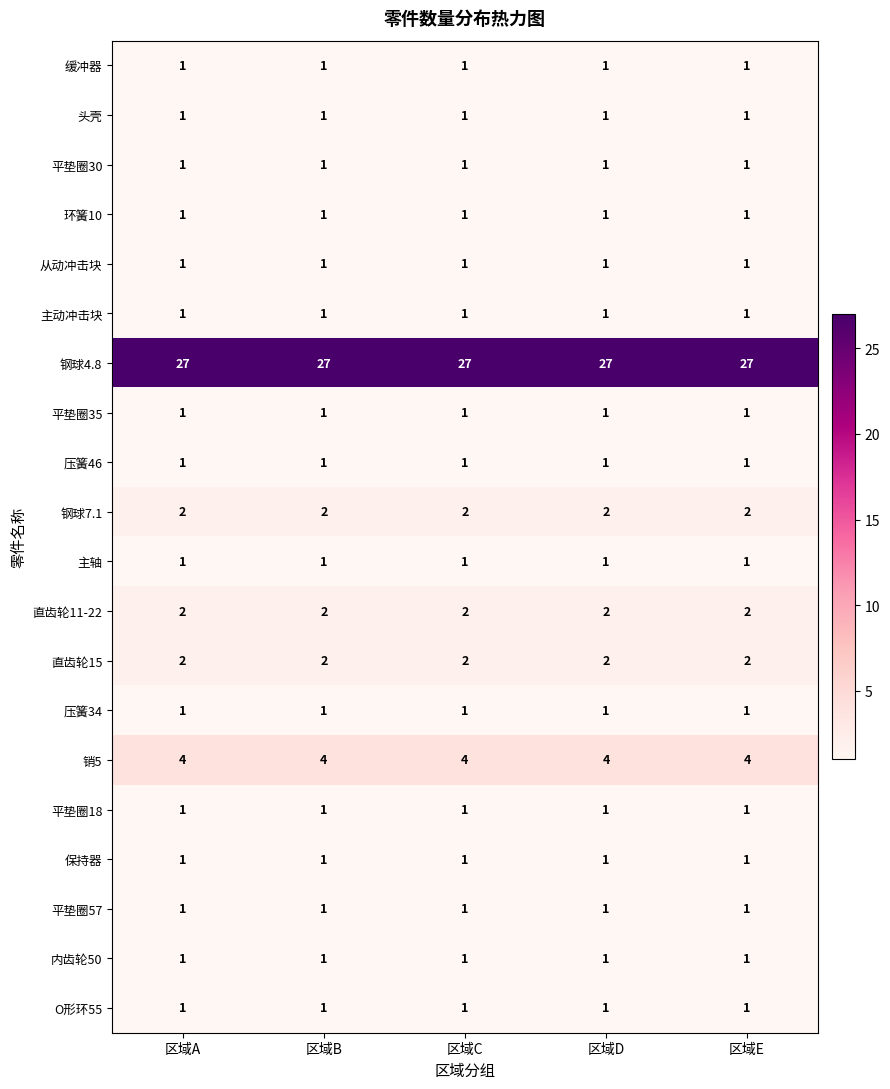

Is it true that 头壳 equals 1 at 区域B?

True